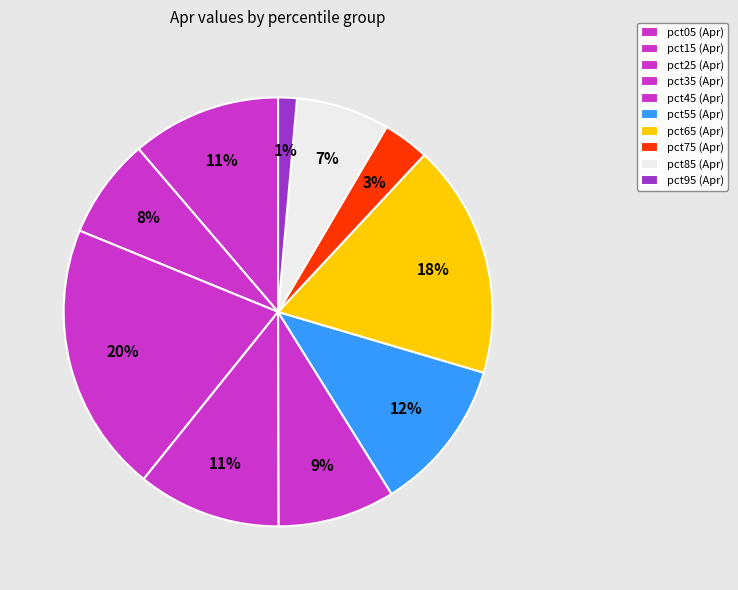

Is there a majority slice in this chart?

No